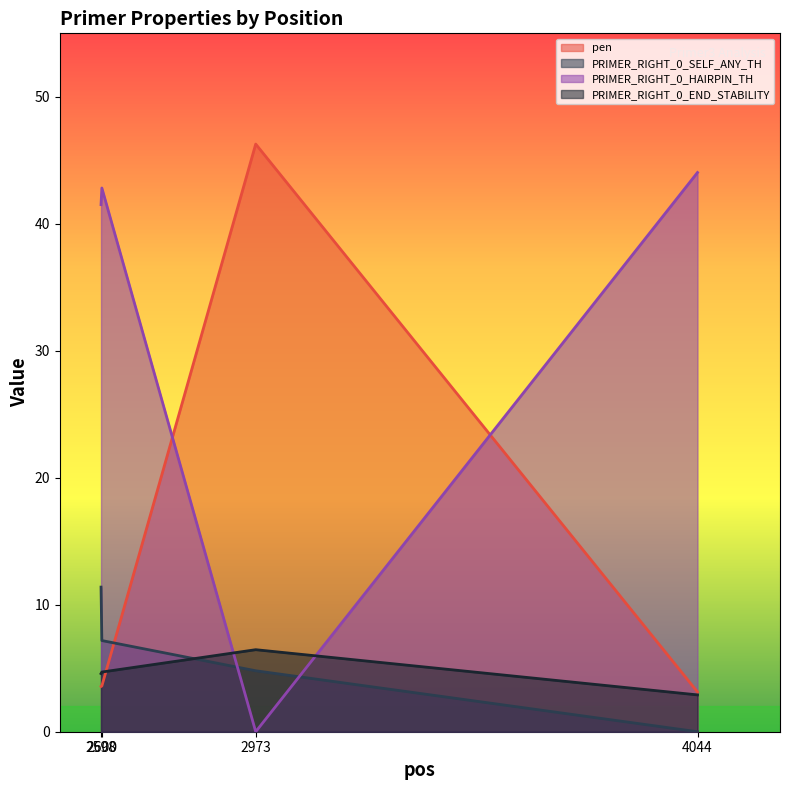

Does the chart display data point markers on the line(s)?

No